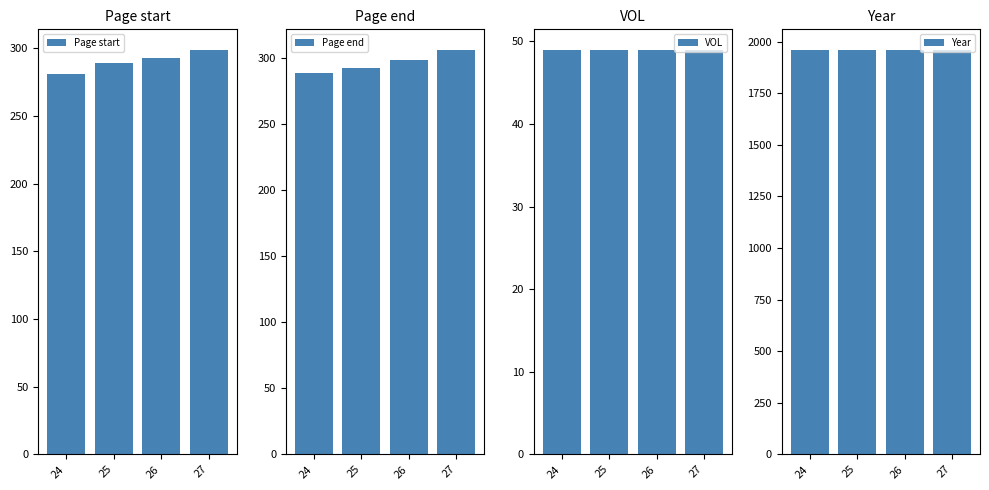

How many Page end values are between 292 and 306?

3